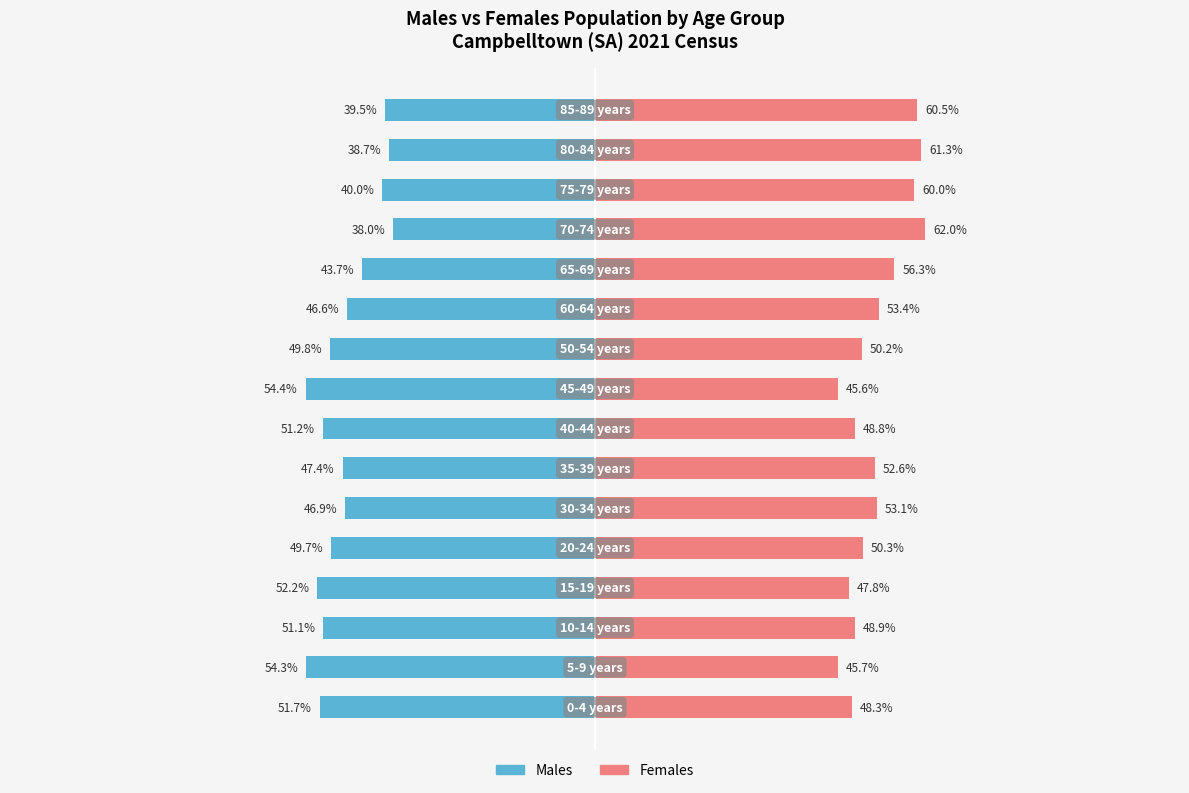

The Females series shows 48.8 at 7. True or false?

True